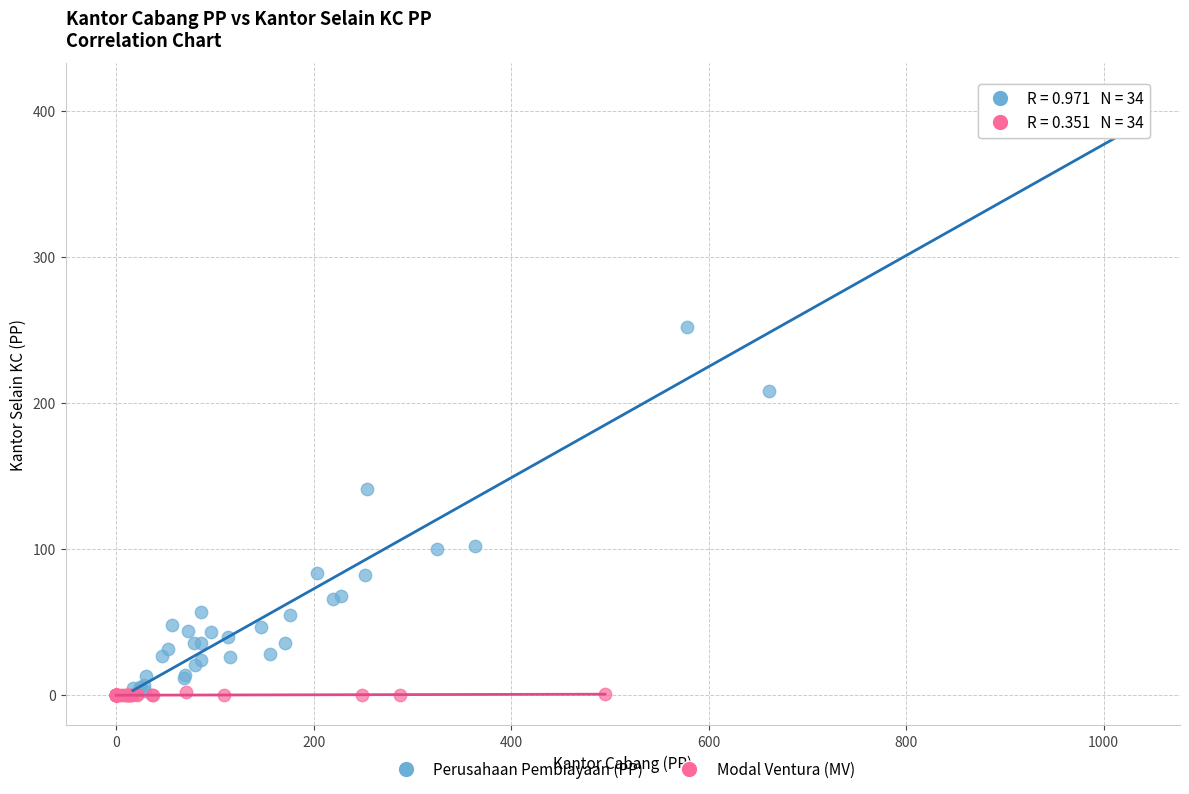

What are all the series names shown in the legend?

Perusahaan Pembiayaan (PP), Modal Ventura (MV)